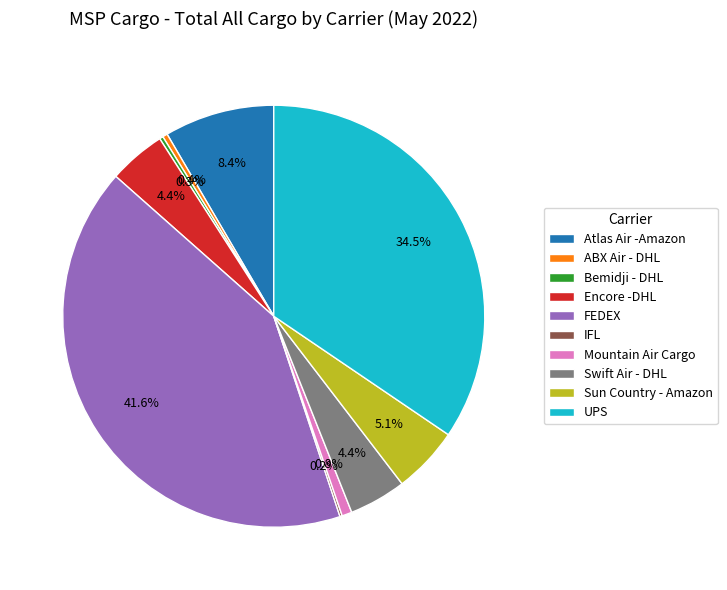

What percentage is NOT represented by Swift Air - DHL?

95.6%